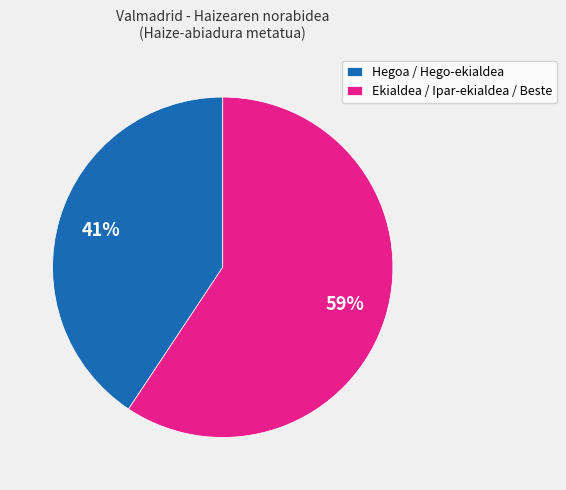

How many slices are in this pie chart?

2